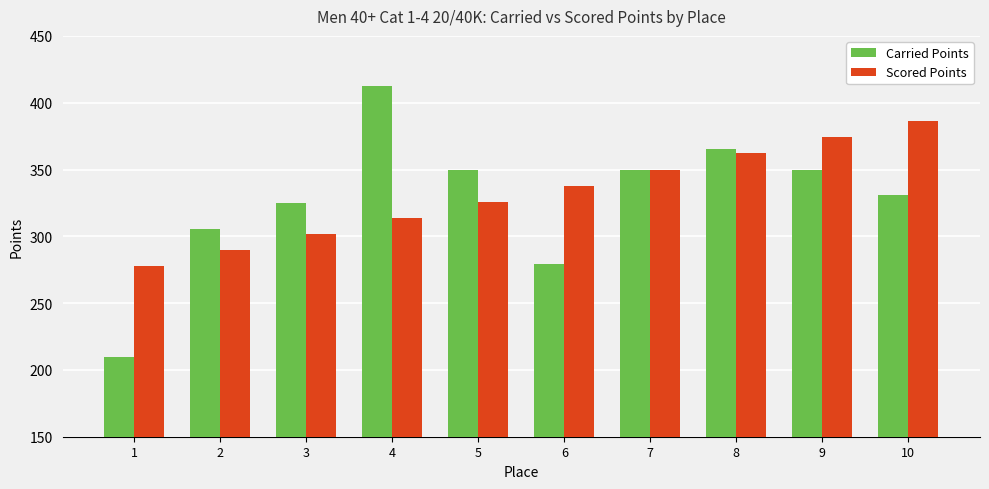

Which label corresponds to the largest value in the chart?

4